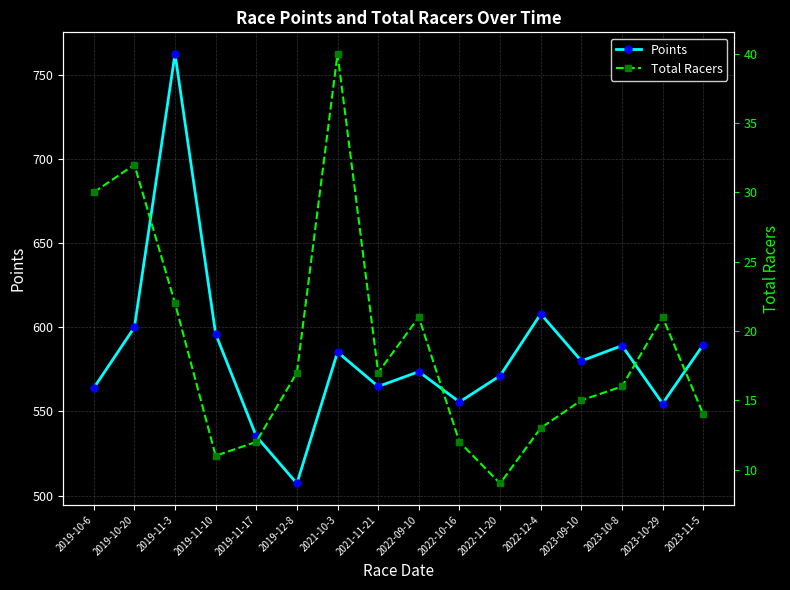

Reading left to right, extract all data points from this chart.

Points: 563.9	600.0	762.6	596.1	535.2	507.2	585.3	564.9	573.7	555.6	571.2	608.0	580.1	589.1	554.7	589.7
Total Racers: 30.0	32.0	22.0	11.0	12.0	17.0	40.0	17.0	21.0	12.0	9.0	13.0	15.0	16.0	21.0	14.0